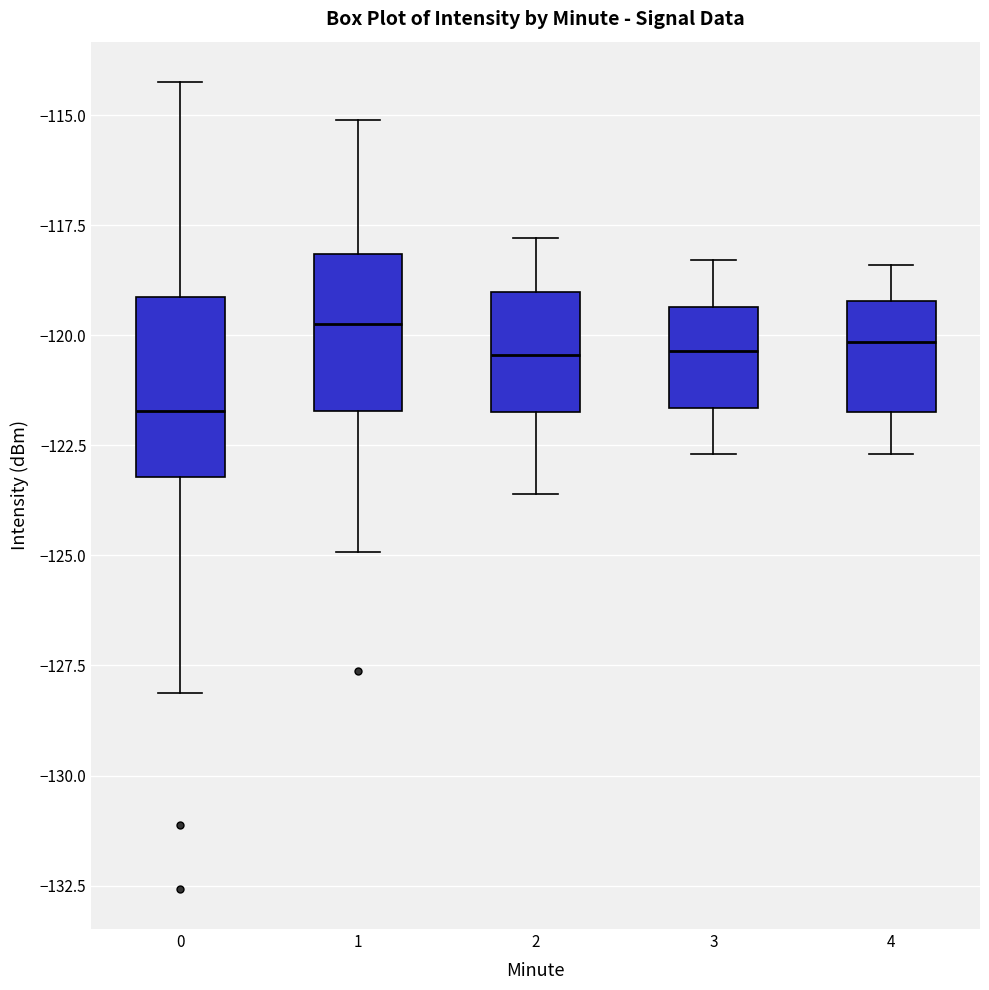

Reading left to right, transcribe this box plot: for each box, give where its median line is, the range the box spans, and where its two whiskers end, as read against the y-axis. The values are not printed on the chart, so give them approximately, as read against the axis.

0: median -121.5, box -123.0 to -119.0, whiskers -128.0 to -114.0
1: median -119.5, box -121.5 to -118.0, whiskers -125.0 to -115.0
2: median -120.5, box -121.5 to -119.0, whiskers -123.5 to -118.0
3: median -120.5, box -121.5 to -119.5, whiskers -122.5 to -118.5
4: median -120.0, box -121.5 to -119.0, whiskers -122.5 to -118.5